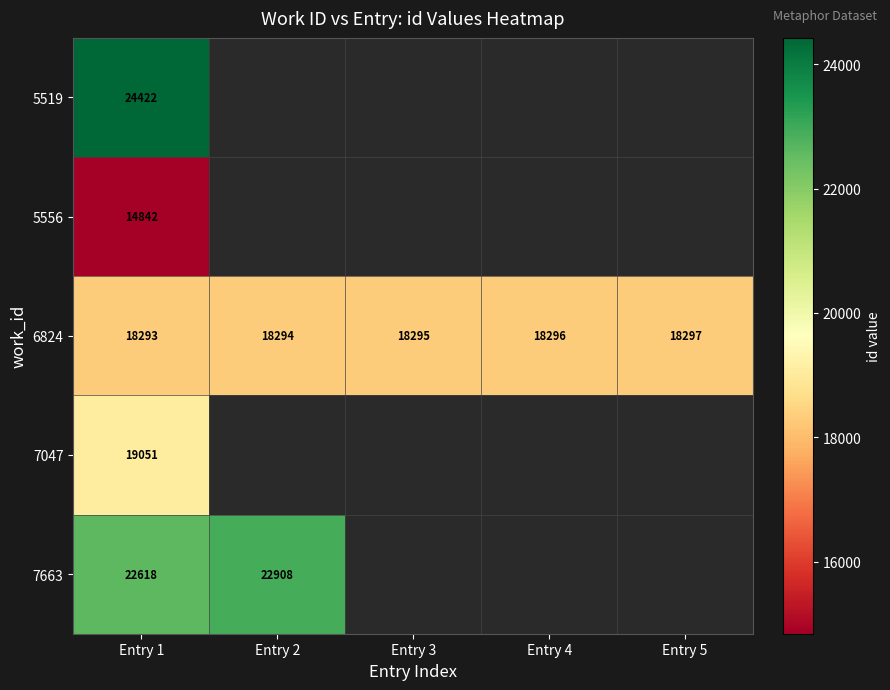

What is the difference between the second highest and minimum values in the 6824 series?

3